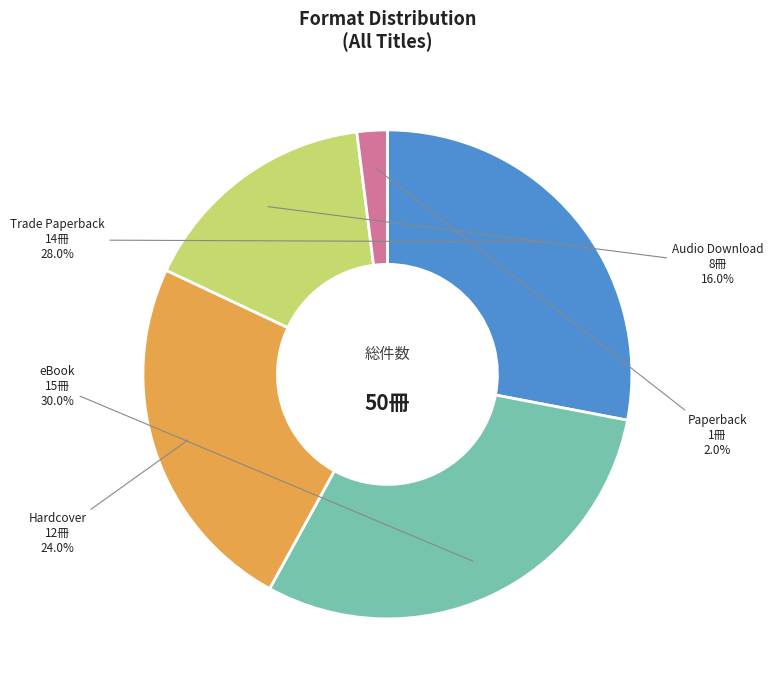

What is the ratio of the value at Hardcover to the value at eBook?

0.8